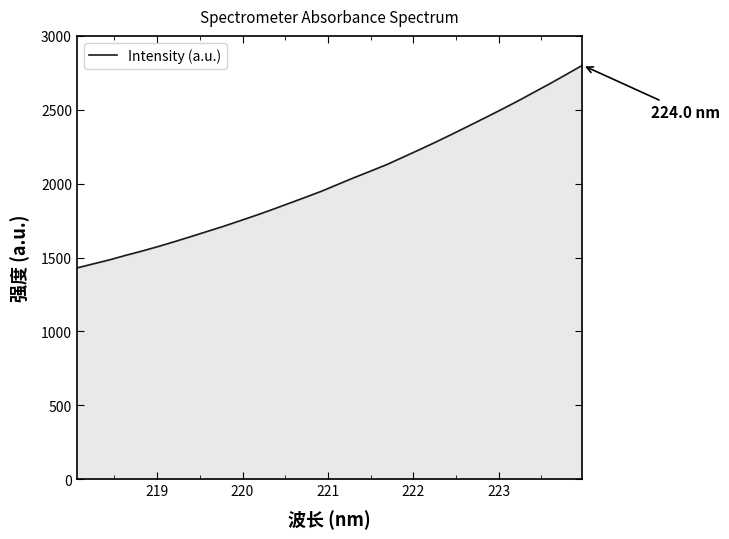

What is the difference between the maximum and minimum values?

1372.0